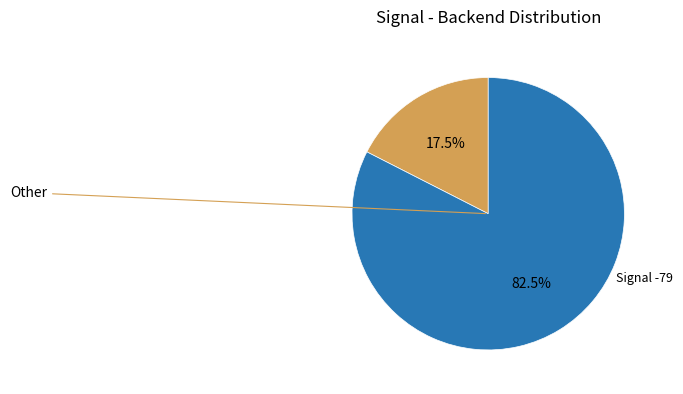

Is there a majority slice in this chart?

Yes